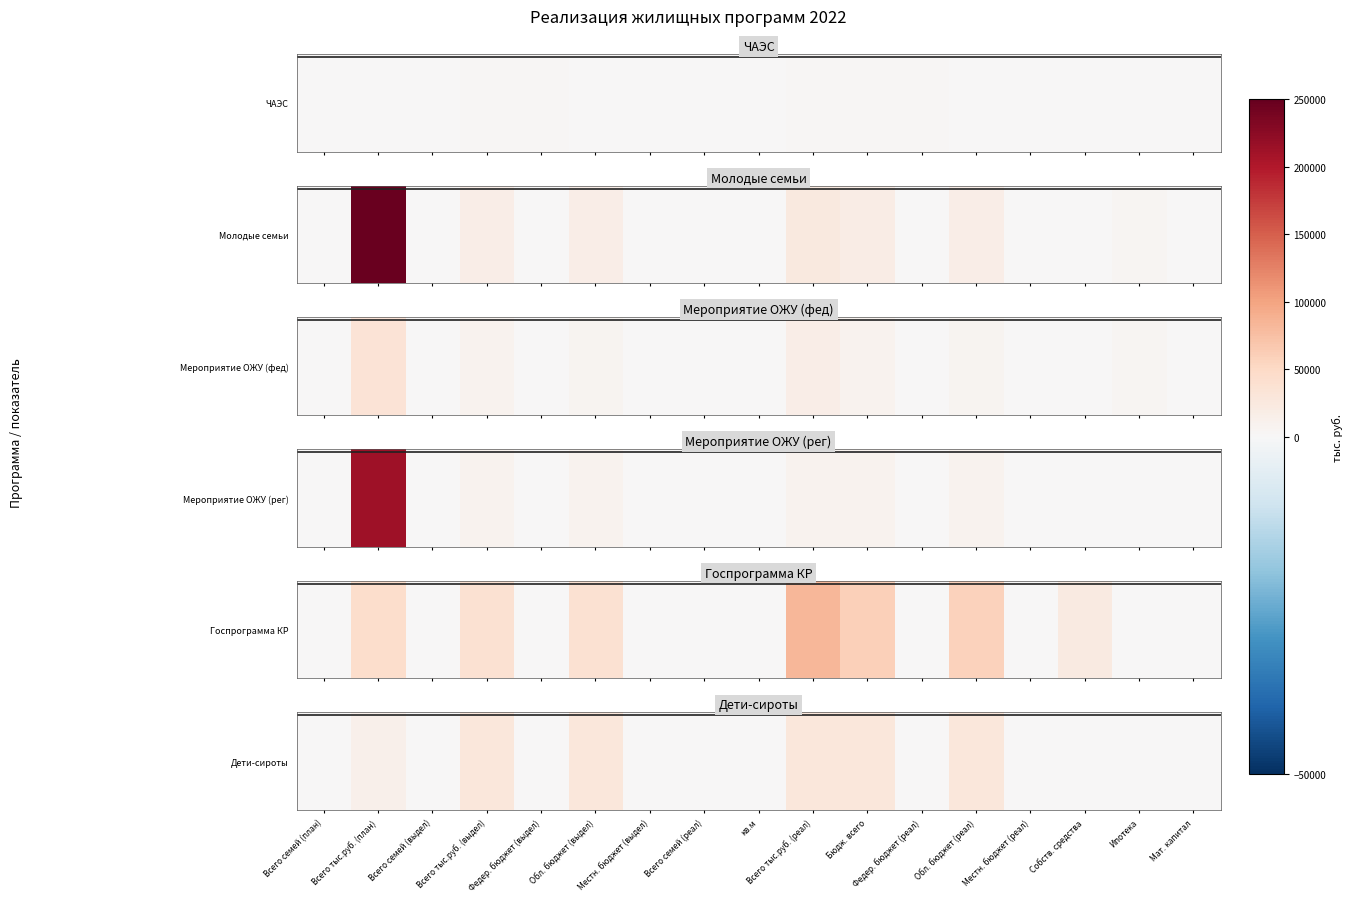

The value at Обл. бюджет (реал) is 6723.1. True or false?

False